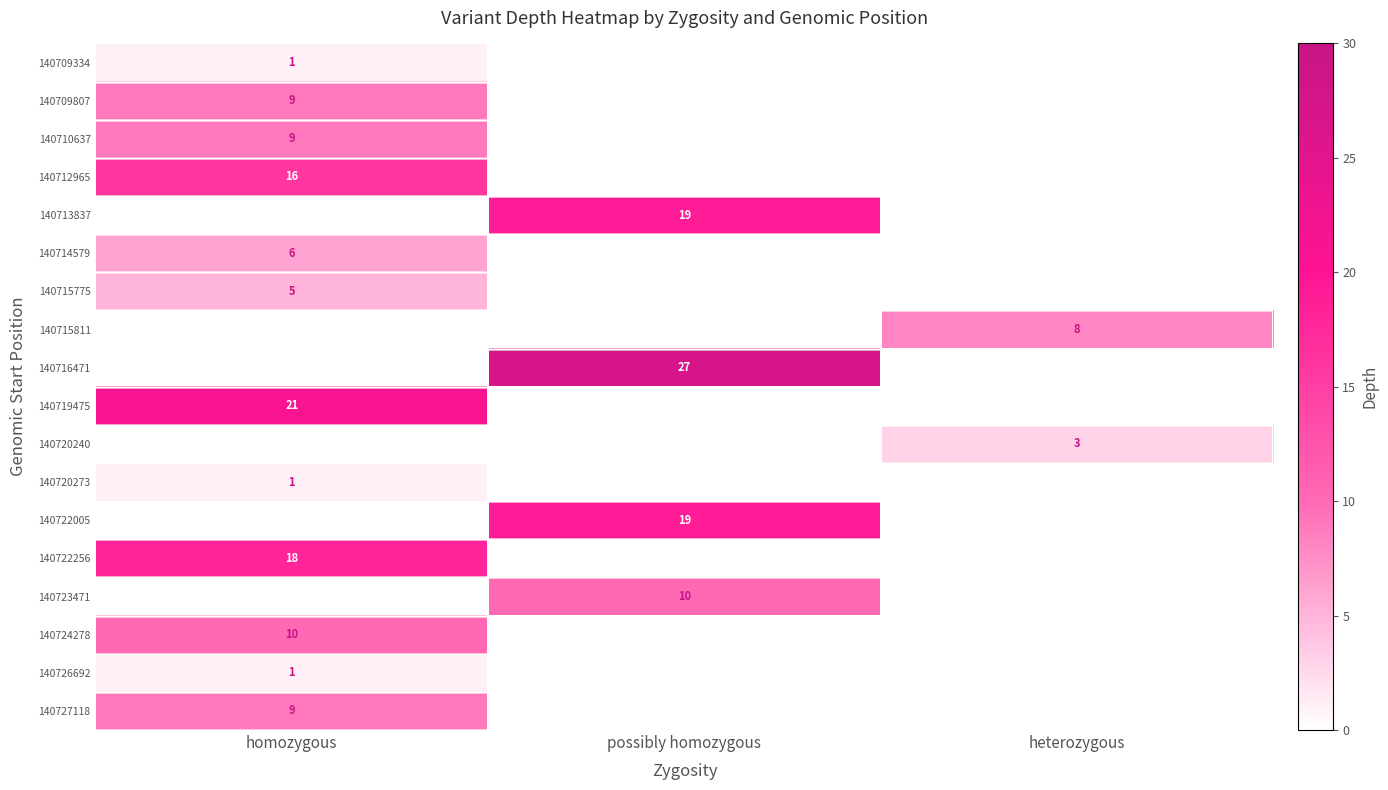

How many distinct data groups are displayed?

18